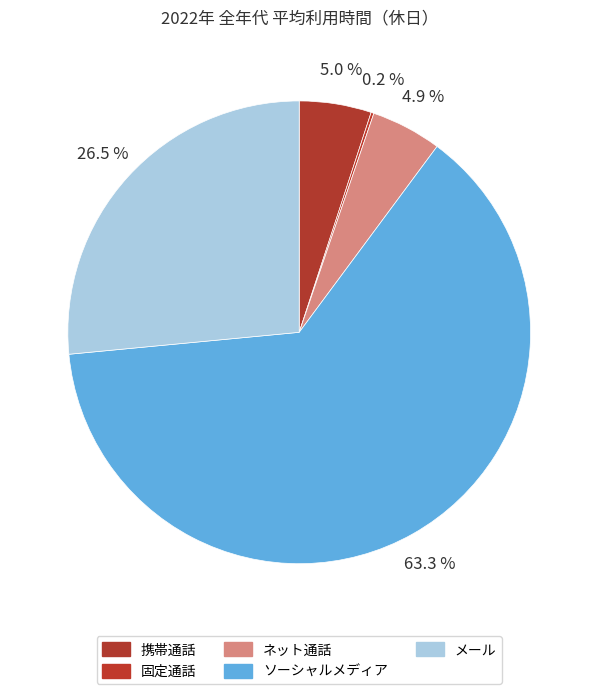

What is the largest slice in the pie chart?

ソーシャルメディア